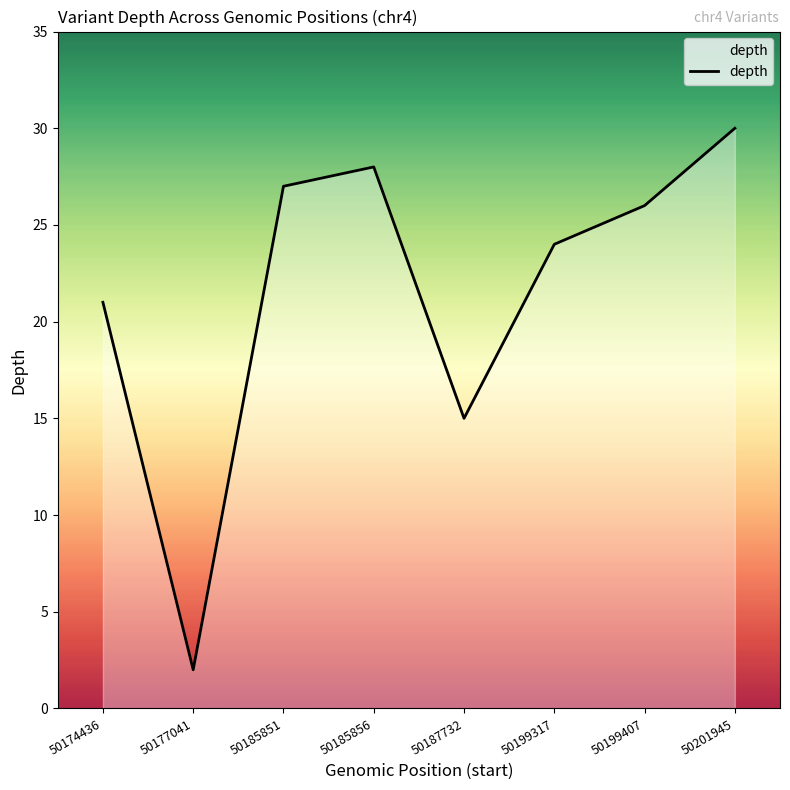

The value at 50199317 is 24. True or false?

True